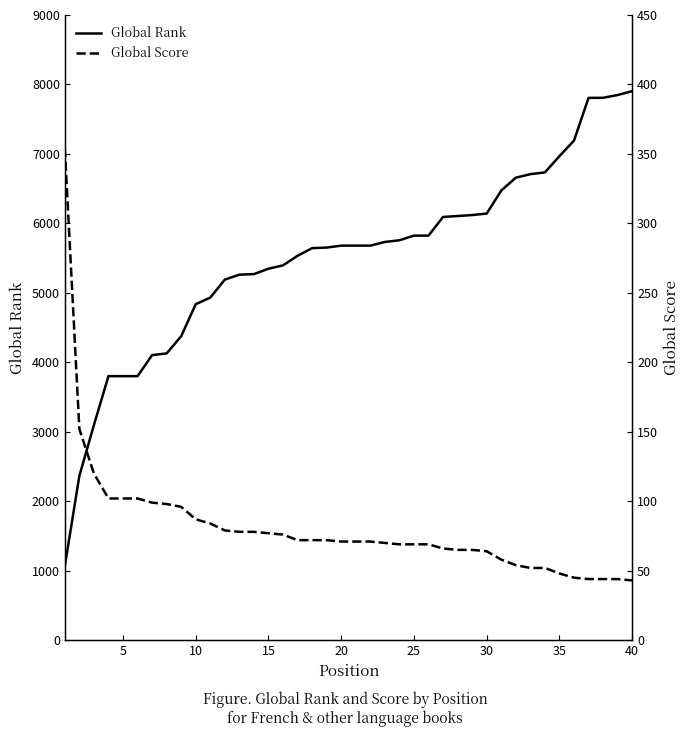

What is the maximum value for Global Rank?

7904